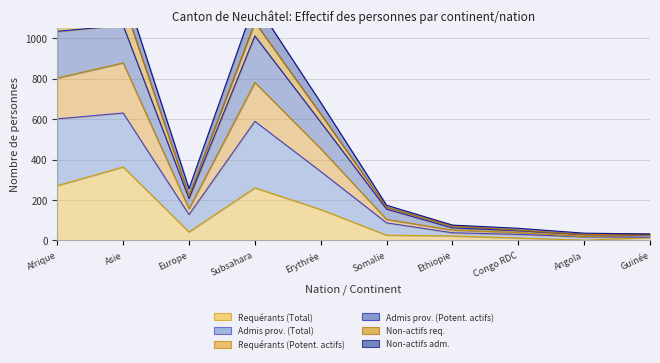

What is the label of the 3rd point from the right?

Congo RDC